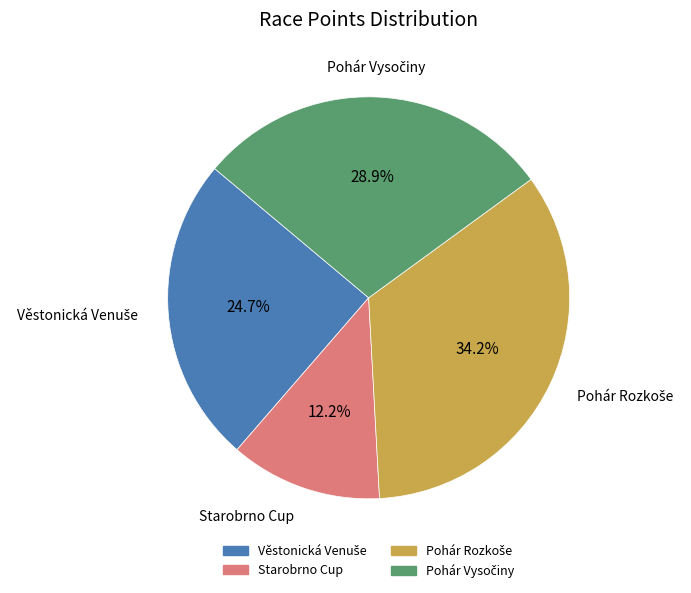

Is there any slice that represents more than half of the pie?

No